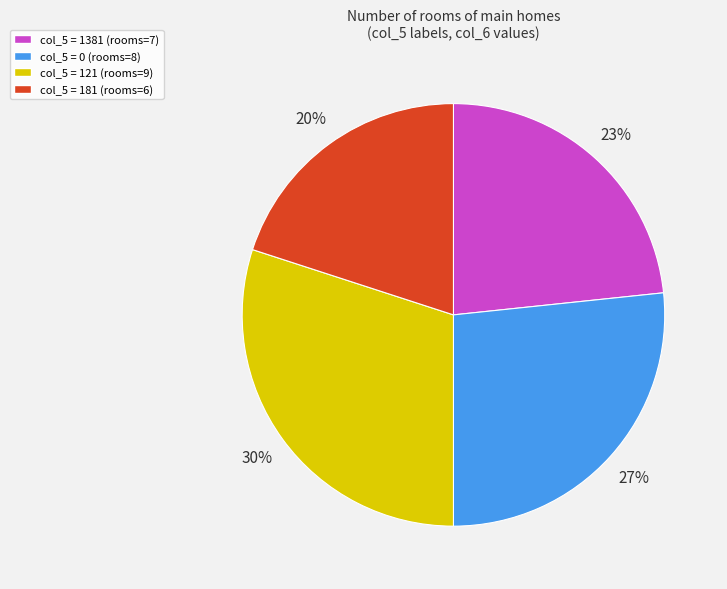

Does any single category account for the majority?

No